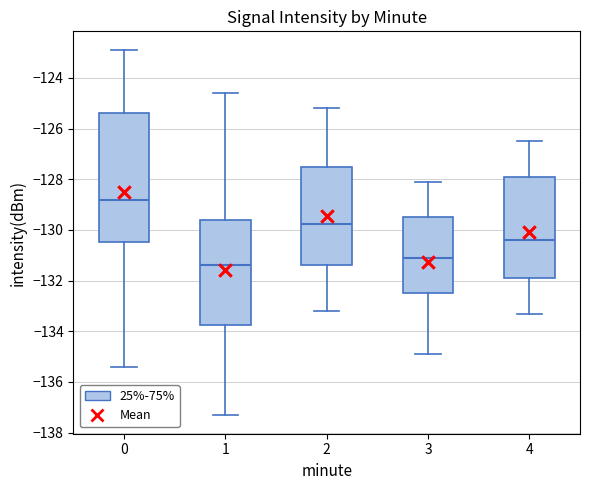

Where does the lower whisker of the box at x = 1 end on the y-axis? The values are not printed on the chart, so give them approximately, as read against the axis.

-137.4